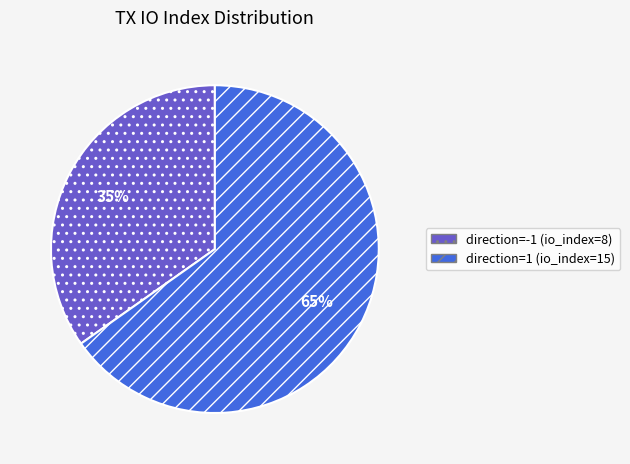

Does any single category account for the majority?

Yes